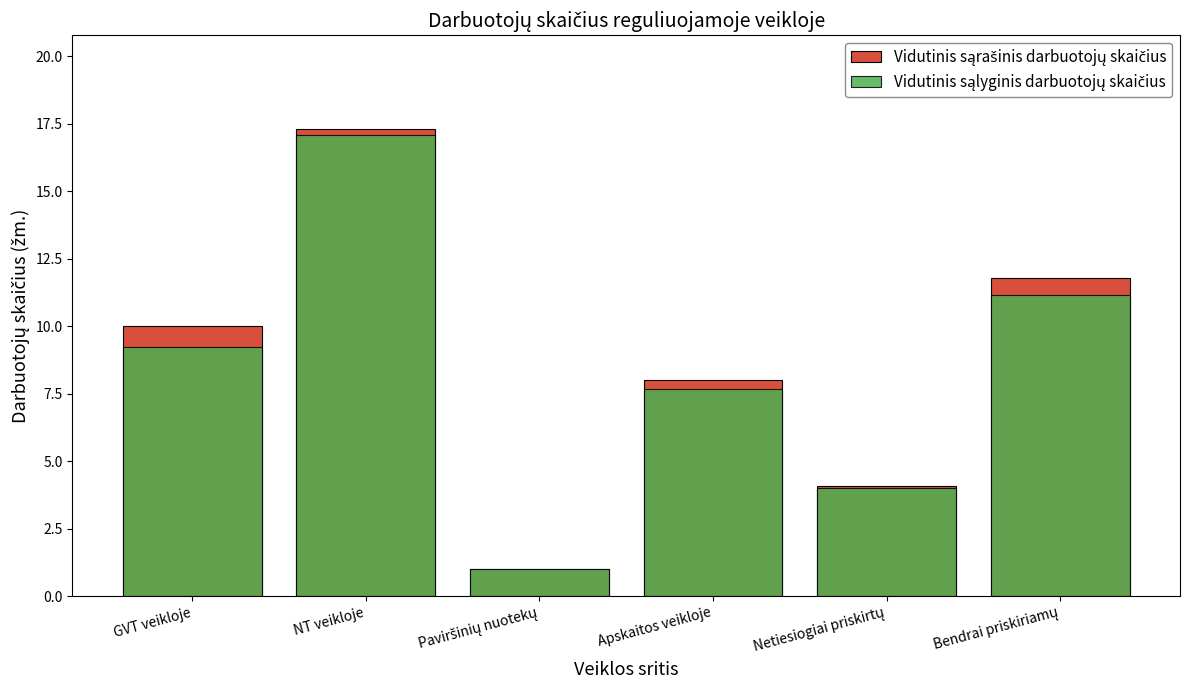

Reading left to right, list all the values displayed in this chart.

Vidutinis sąrašinis darbuotojų skaičius: GVT veikloje=10.0	NT veikloje=17.3	Paviršinių nuotekų=1.0	Apskaitos veikloje=8.0	Netiesiogiai priskirtų=4.1	Bendrai priskiriamų=11.8
Vidutinis sąlyginis darbuotojų skaičius: GVT veikloje=9.2	NT veikloje=17.1	Paviršinių nuotekų=1.0	Apskaitos veikloje=7.7	Netiesiogiai priskirtų=4.0	Bendrai priskiriamų=11.1